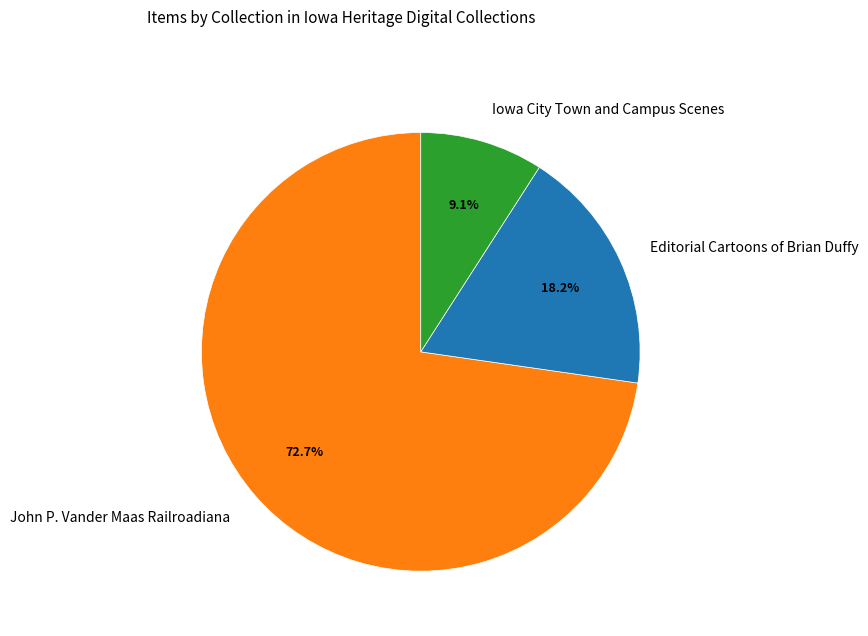

What percentage is the Iowa City Town and Campus Scenes slice, to the nearest percent?

9%